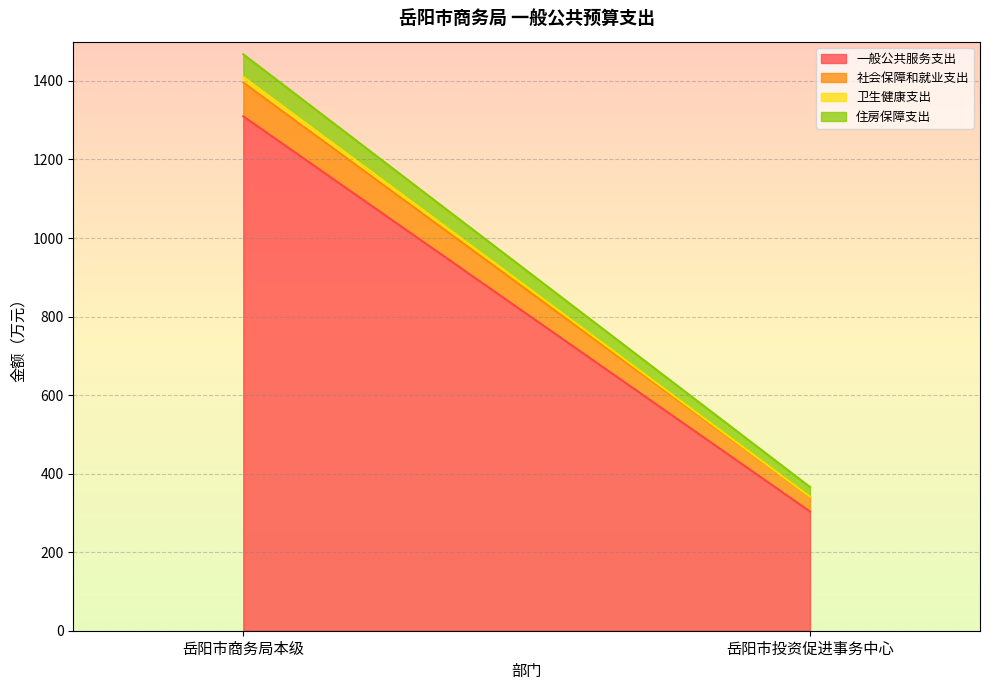

Between 岳阳市投资促进事务中心 and 岳阳市商务局本级, which is larger?

岳阳市商务局本级